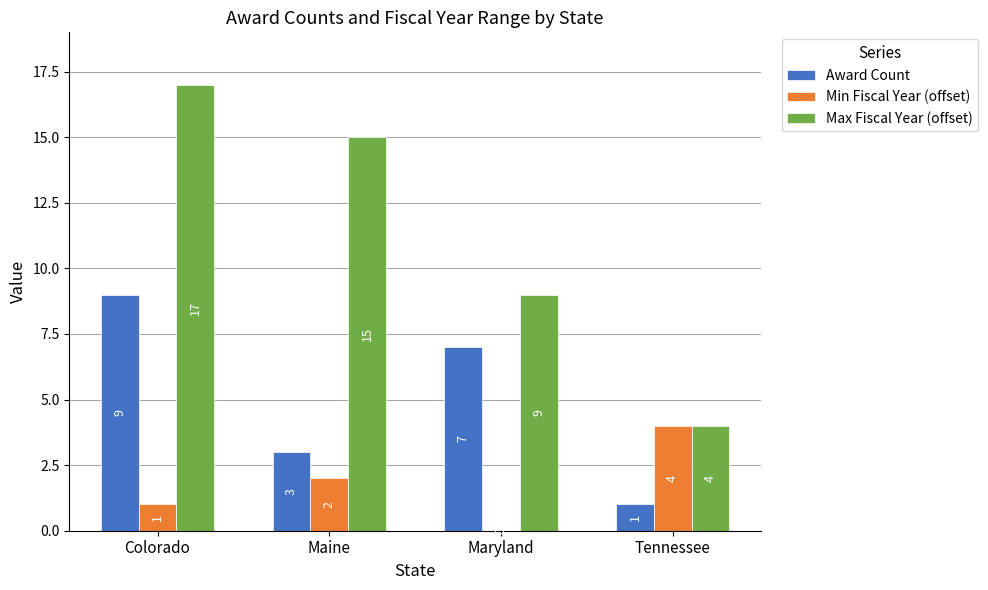

What is the sum of all Max Fiscal Year (offset) values?

45